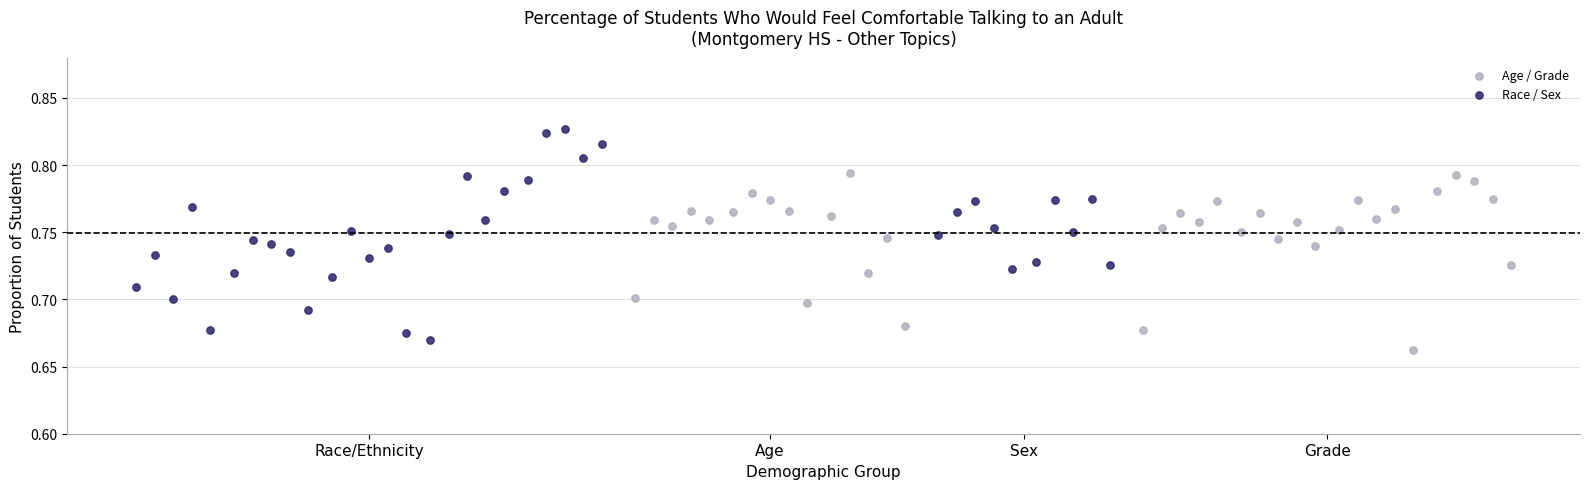

Which series reaches the maximum Y coordinate?

Race / Sex